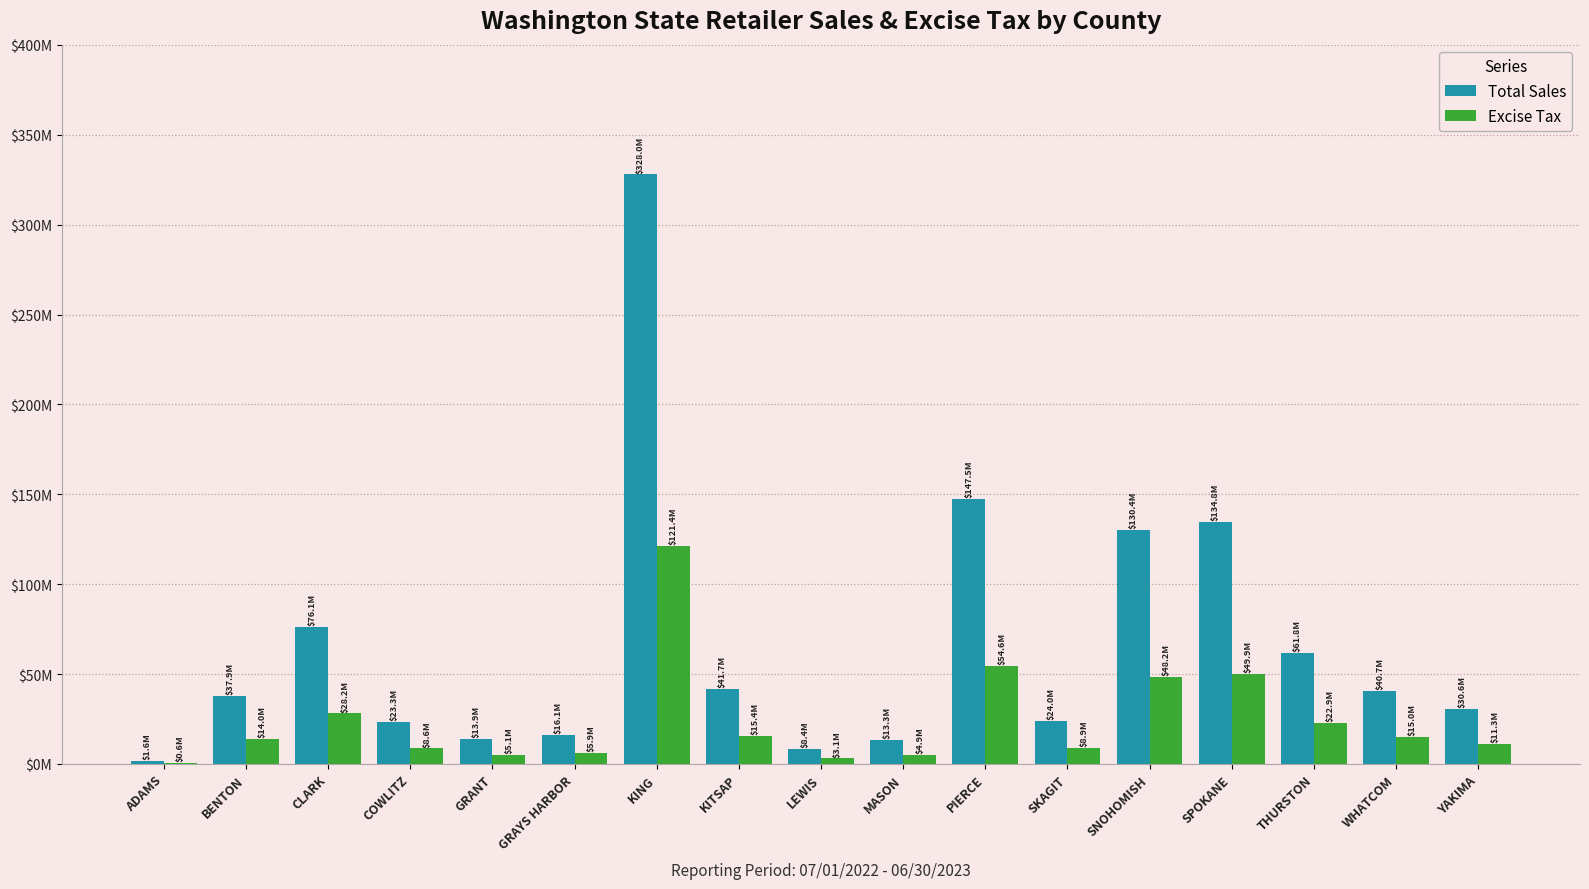

Which category has the highest value in the Excise Tax series?

KING